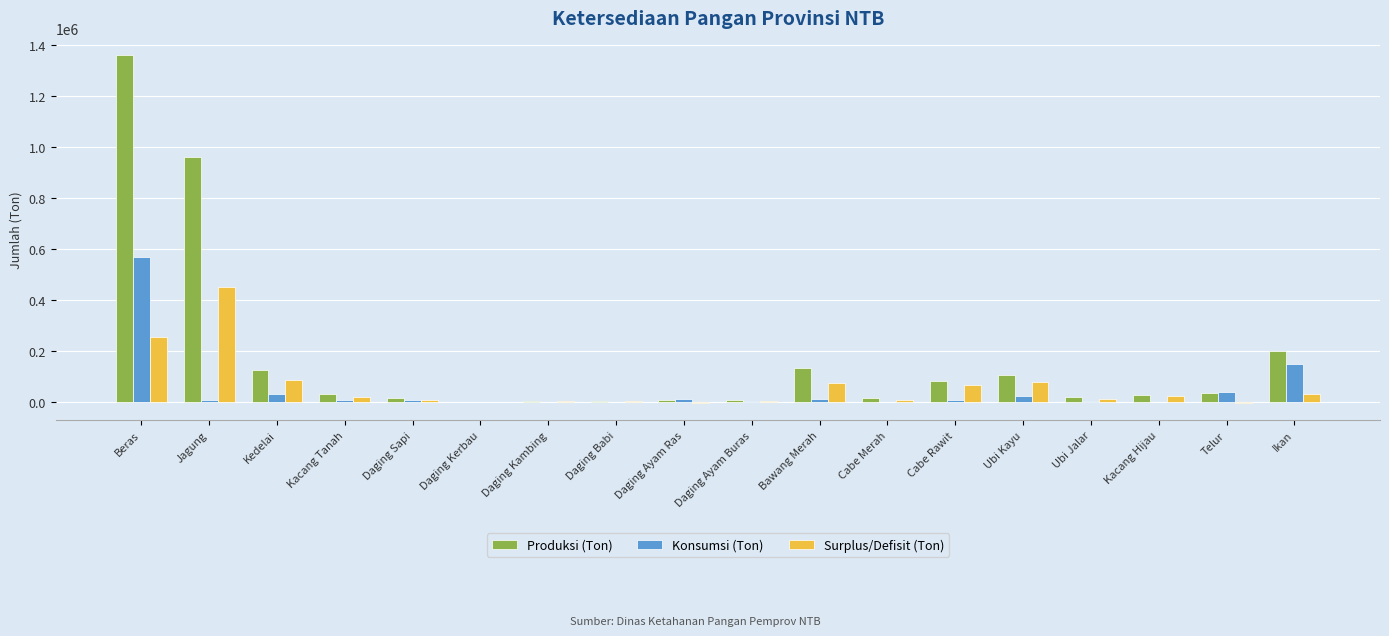

Which category has the highest value in the Produksi (Ton) series?

Beras